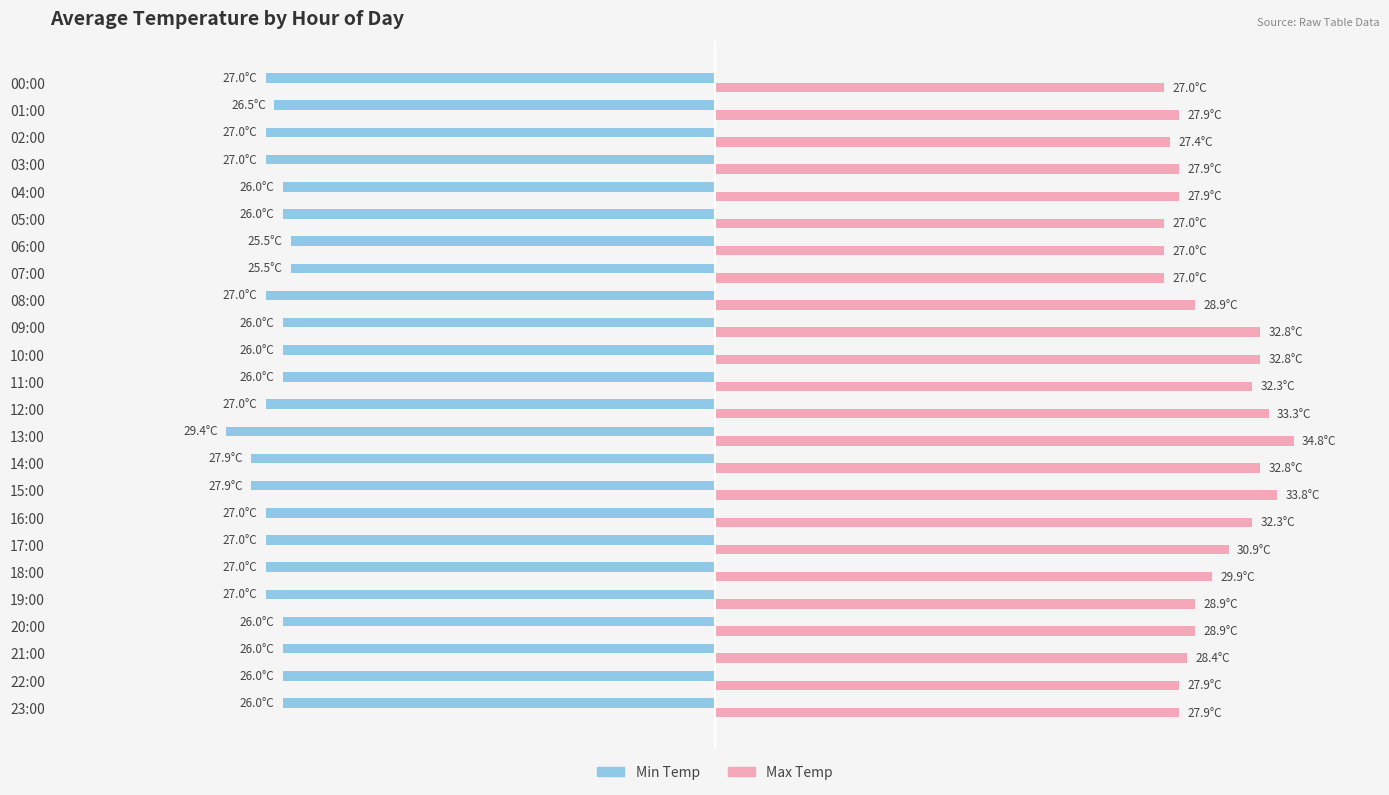

What are all the series names shown in the legend?

Min Temp, Max Temp